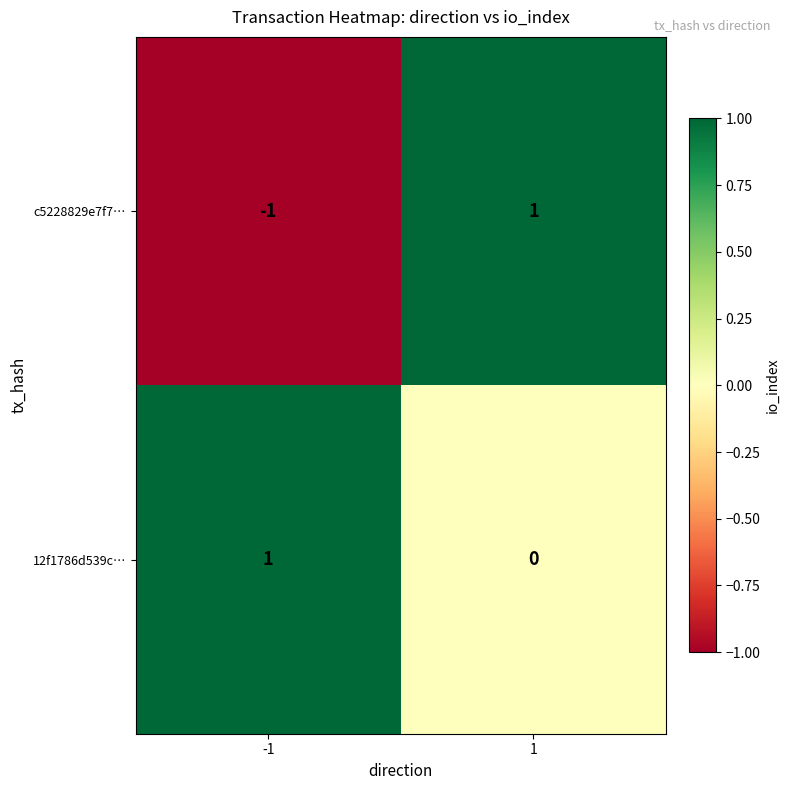

Rank the series at 1 from lowest to highest value.

12f1786d539c…, c5228829e7f7…